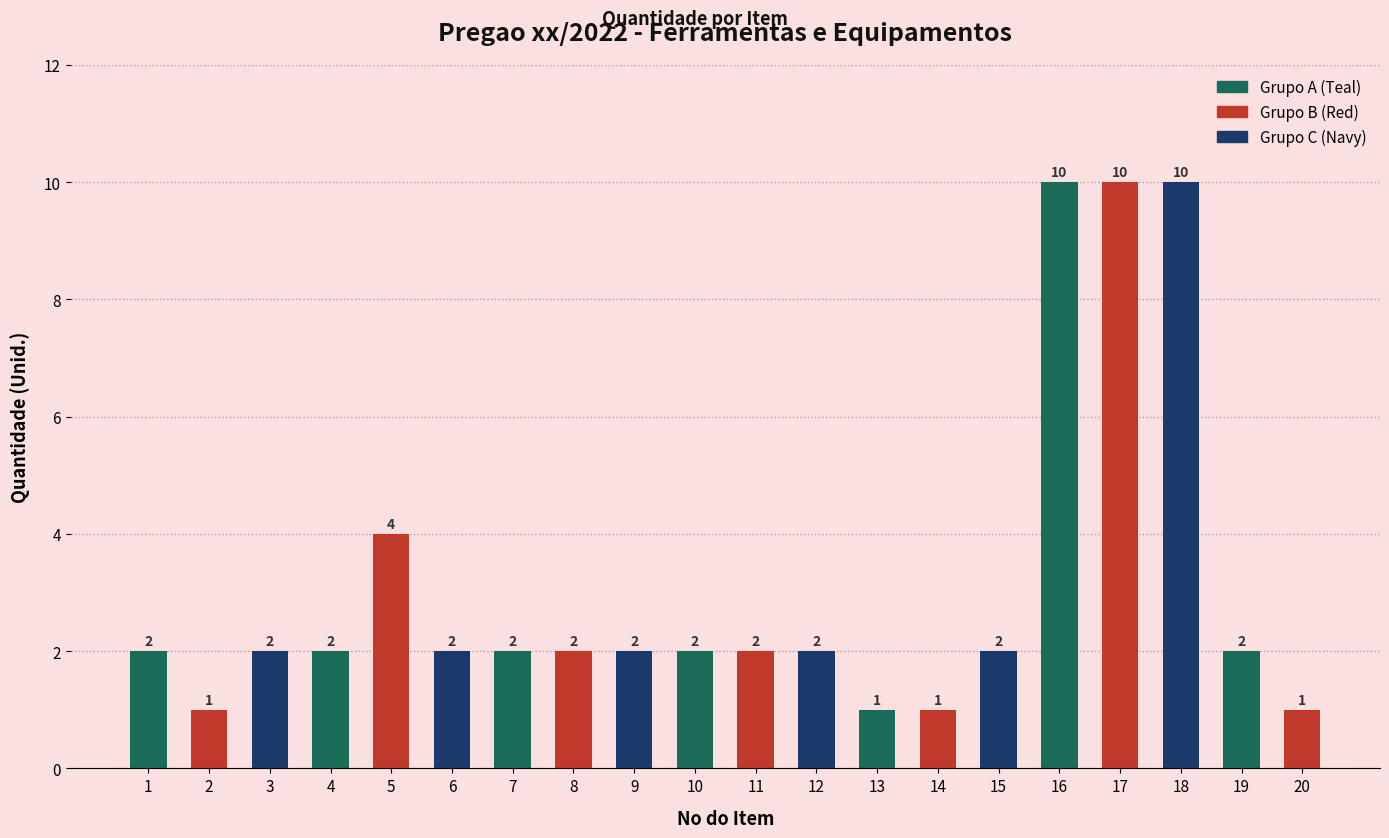

At which label is the value closest to 5?

5